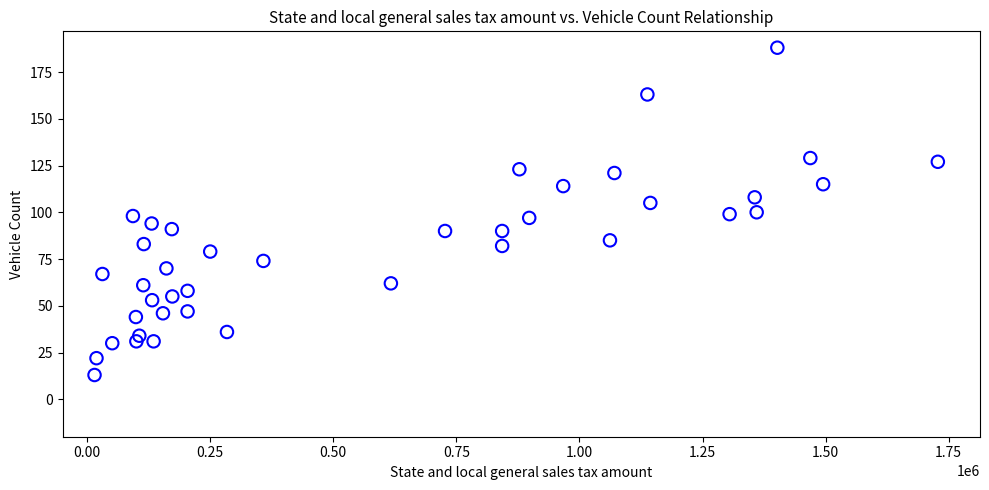

What is the range of Y values (max minus min)?

175